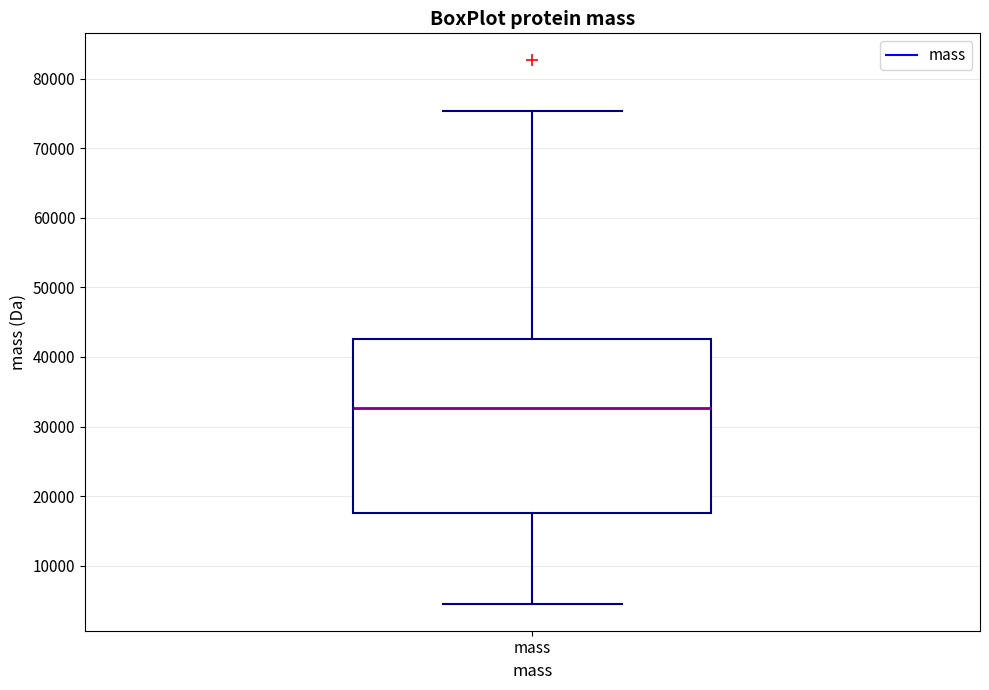

Transcribe this box plot: give where the median line is, the range the box spans, and where the two whiskers end, as read against the y-axis. The values are not printed on the chart, so give them approximately, as read against the axis.

median 33000, box 18000 to 43000, whiskers 5000 to 75000